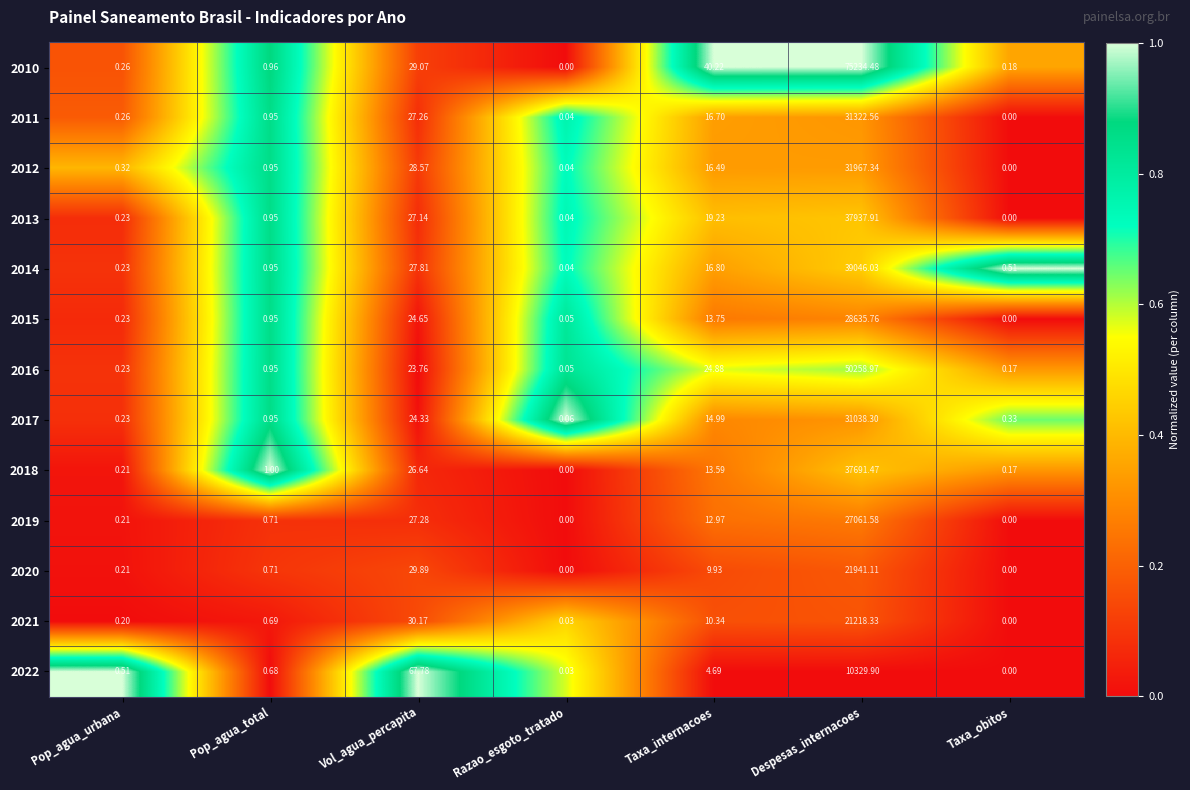

List the series in order of their peak value, highest first.

2010, 2016, 2014, 2013, 2018, 2012, 2011, 2017, 2015, 2019, 2020, 2021, 2022